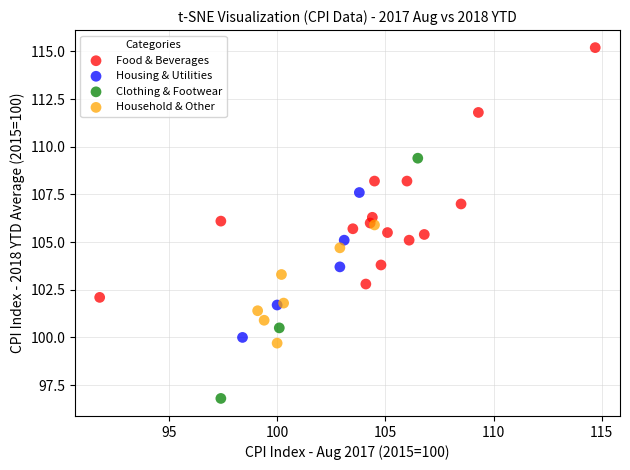

Which series contains the highest Y value?

Food & Beverages